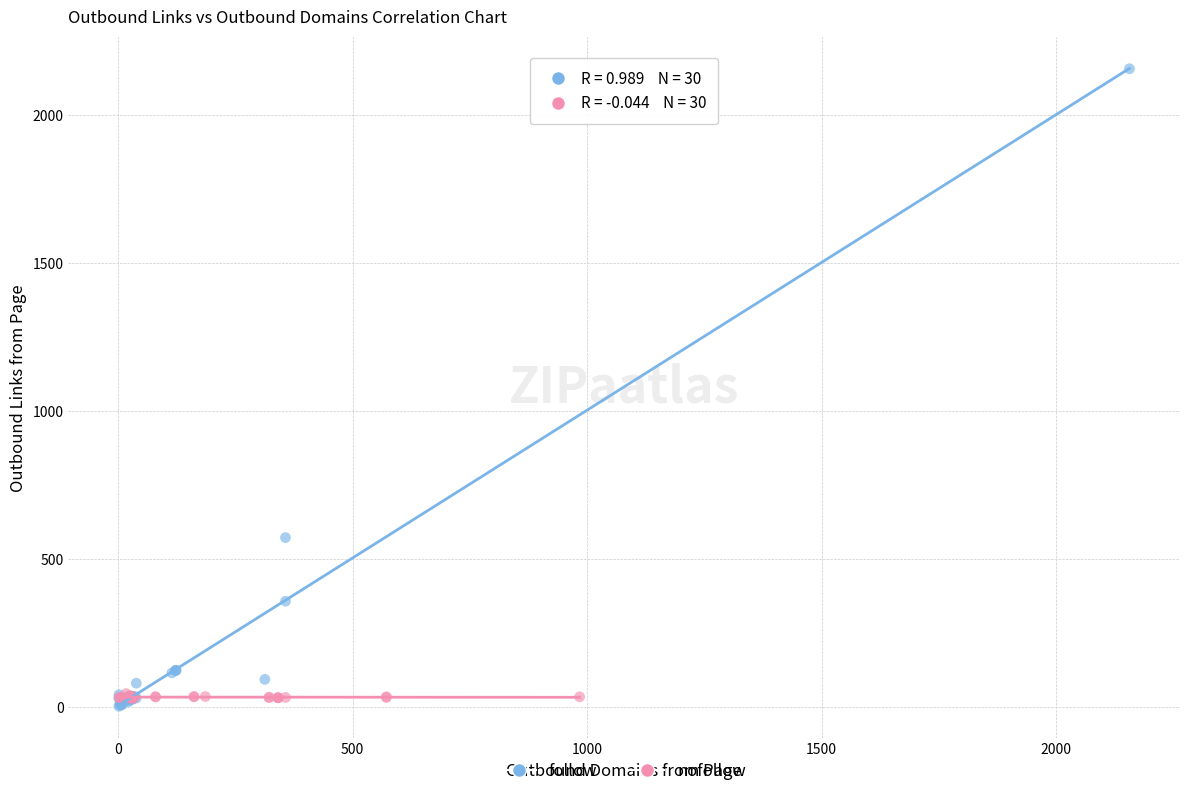

Which series has the widest spread of Y values?

follow